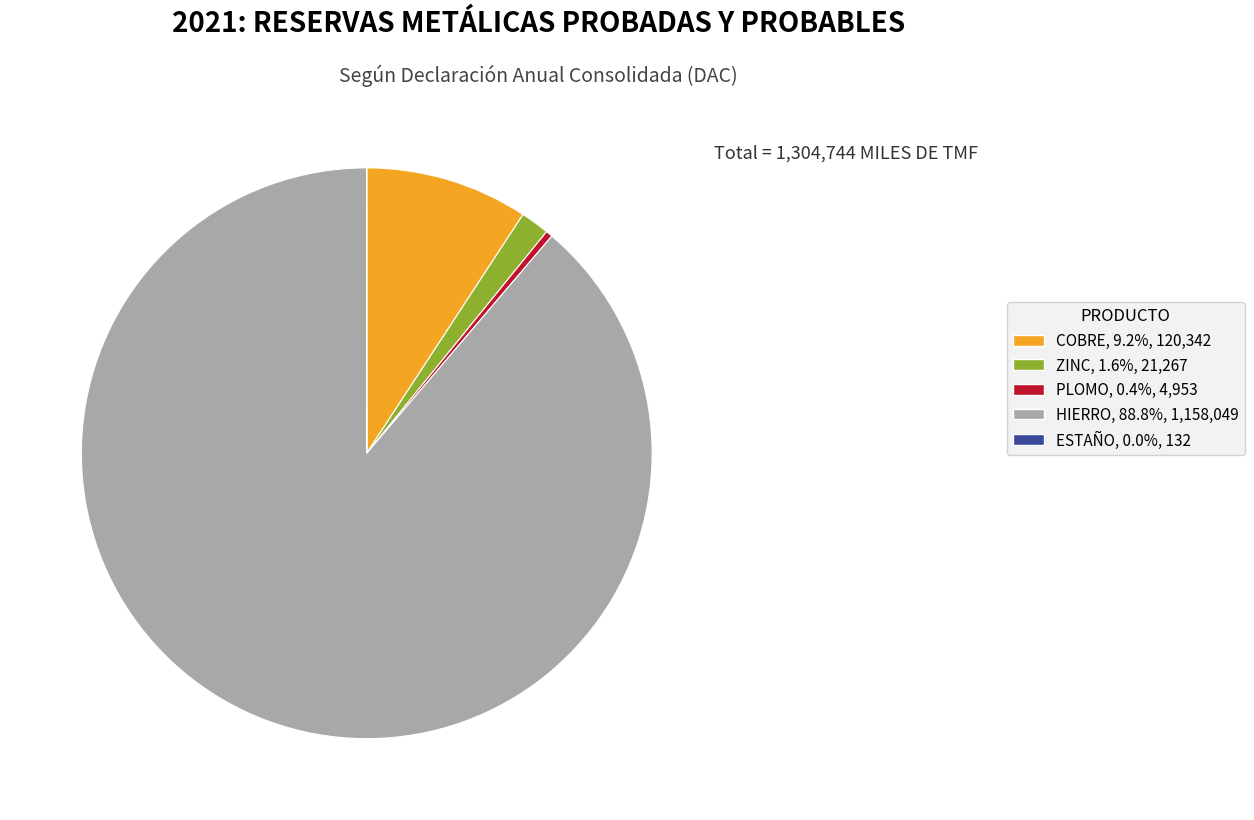

Is there a majority slice in this chart?

Yes